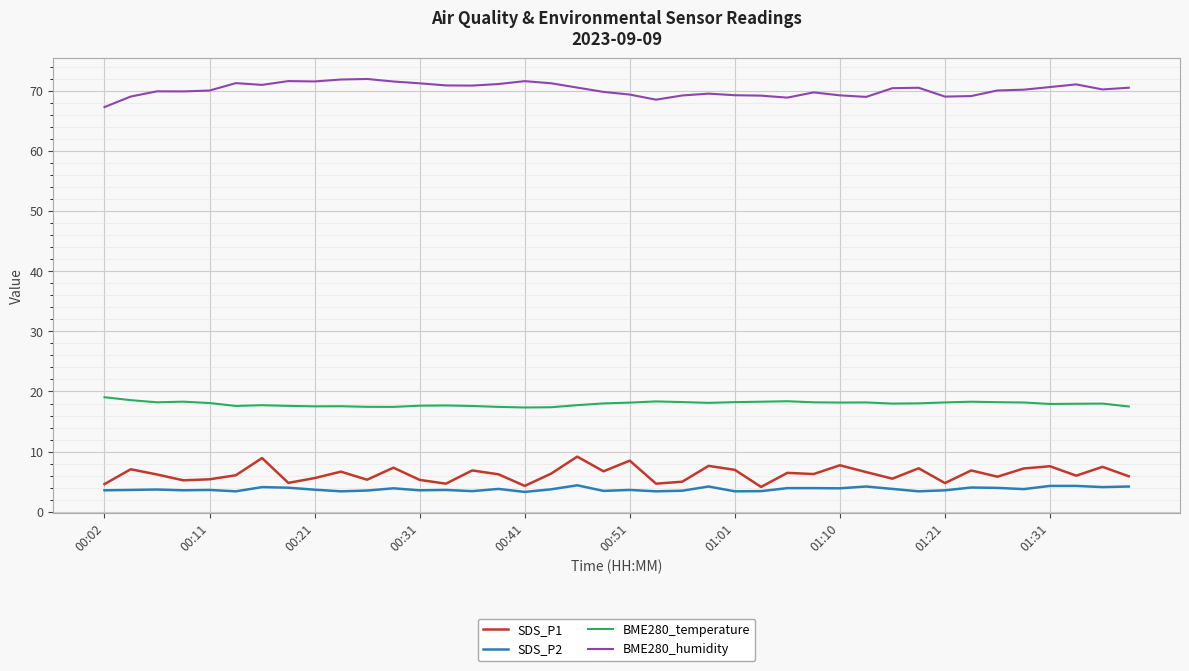

What is the maximum value shown in the chart?

72.0